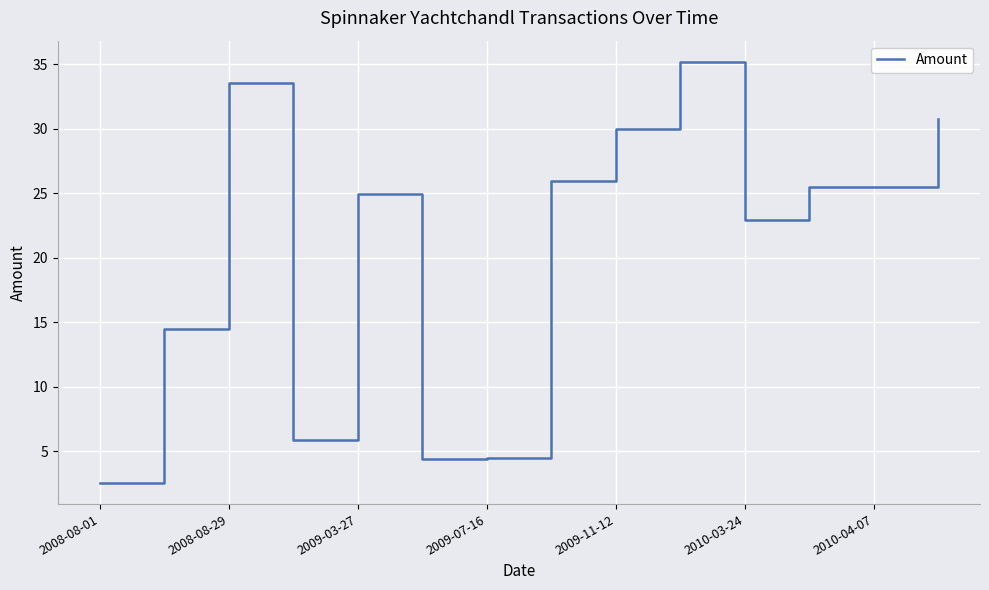

How many lines are shown in the chart?

1